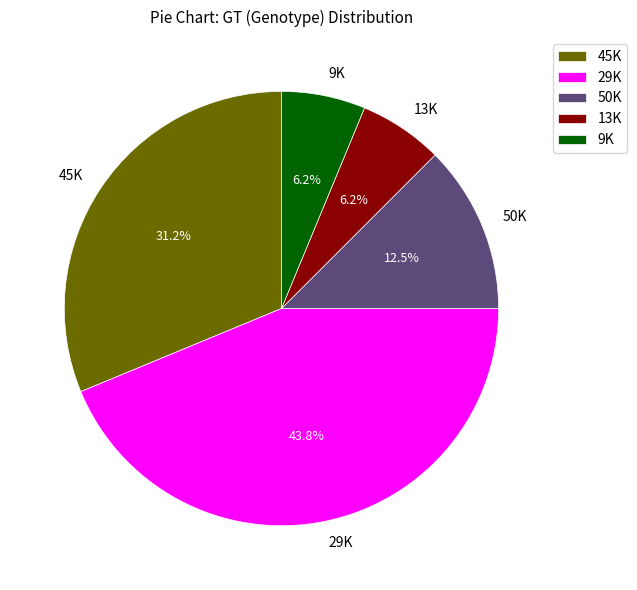

How many segments does this pie chart have?

5